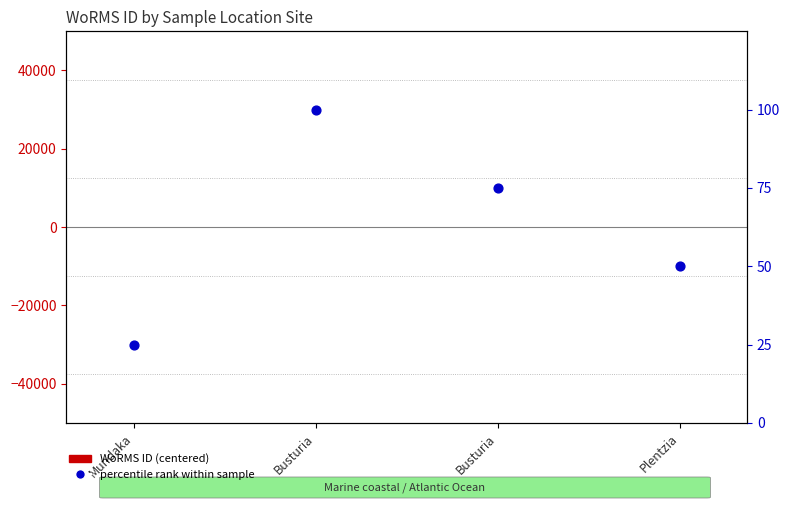

Is the value of percentile rank within sample at Plentzia greater than the value of WoRMS ID (centered) at Busturia?

Yes